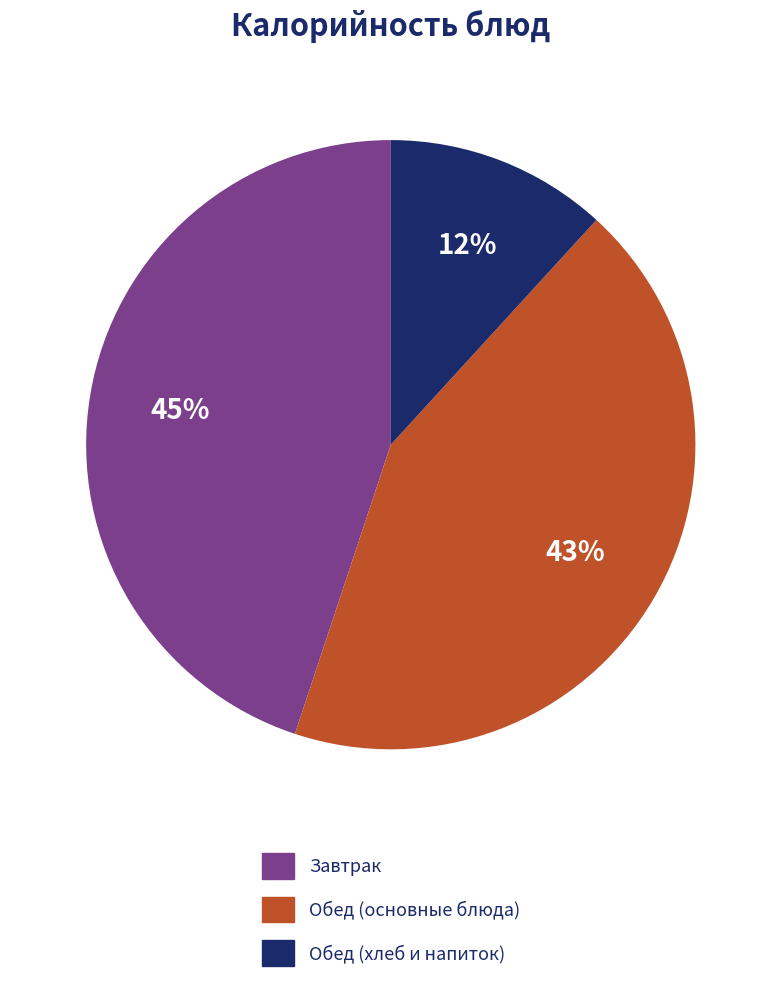

Is there any slice that represents more than half of the pie?

No